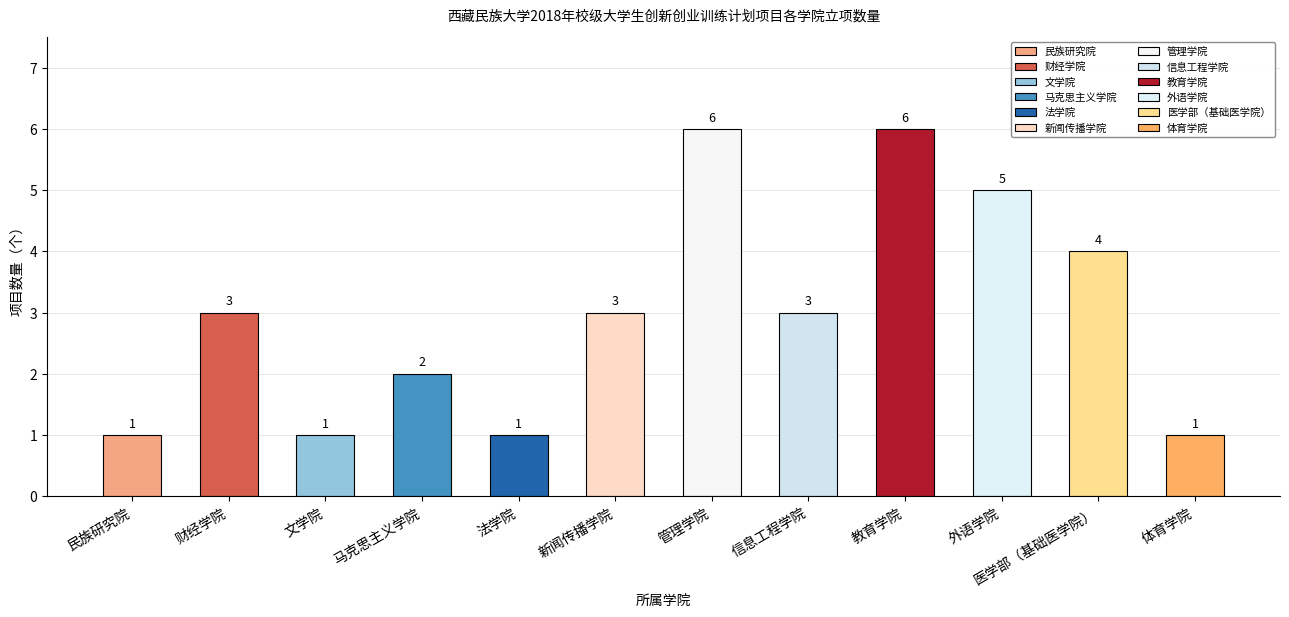

What is the ratio of the value at 医学部（基础医学院） to the value at 财经学院?

1.3